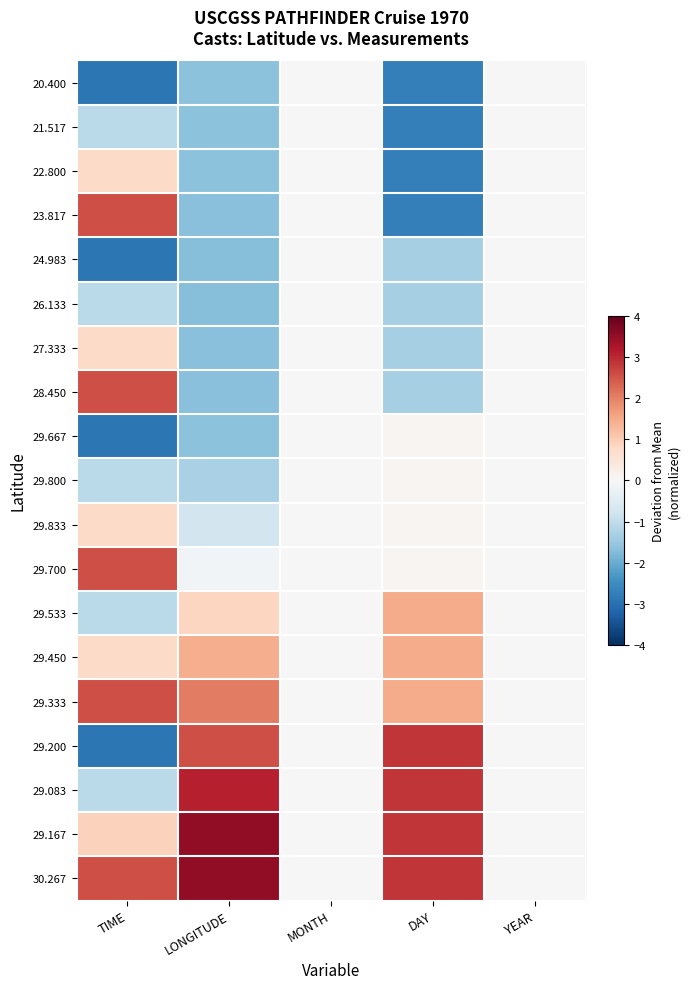

Rank the series at MONTH from highest to lowest value.

20.400, 21.517, 22.800, 23.817, 24.983, 26.133, 27.333, 28.450, 29.667, 29.800, 29.833, 29.700, 29.533, 29.450, 29.333, 29.200, 29.083, 29.167, 30.267